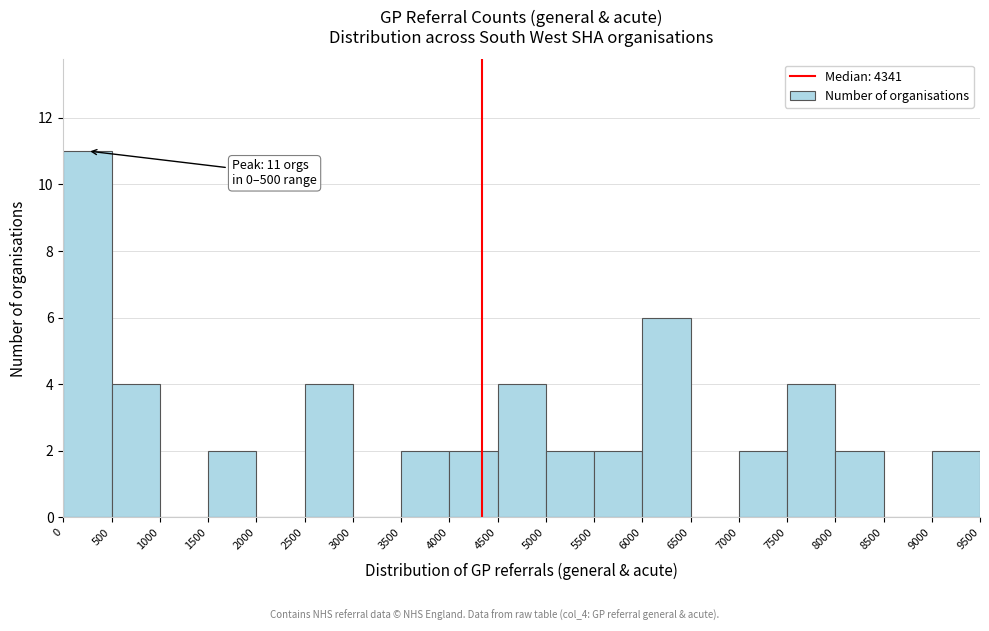

Which range on the x-axis has the tallest bar?

0 to 500